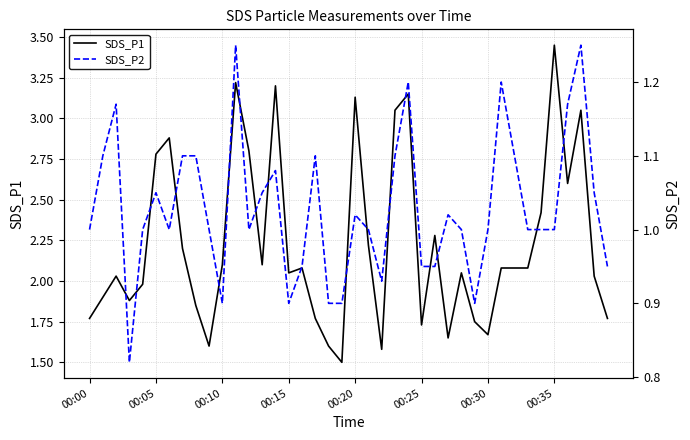

What is the average value of the SDS_P1 series?

2.2